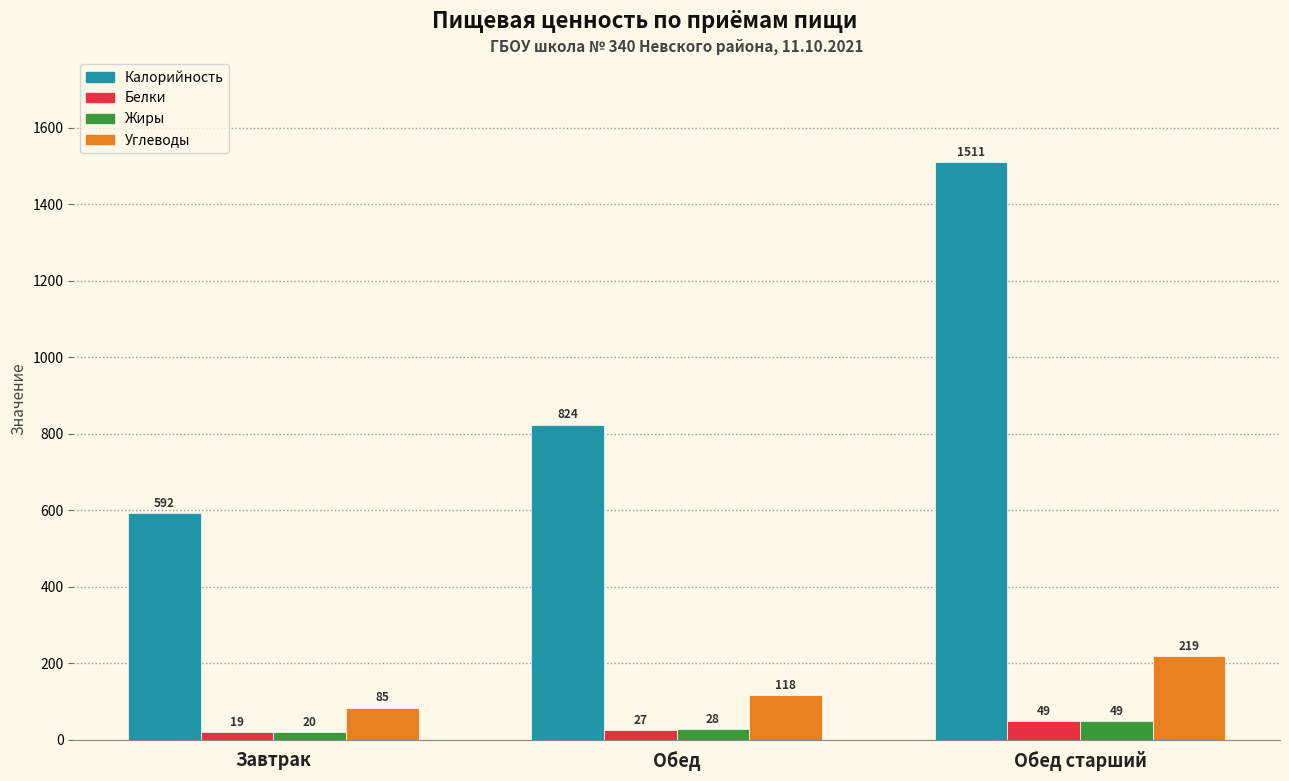

What are all the series names shown in the legend?

Калорийность, Белки, Жиры, Углеводы